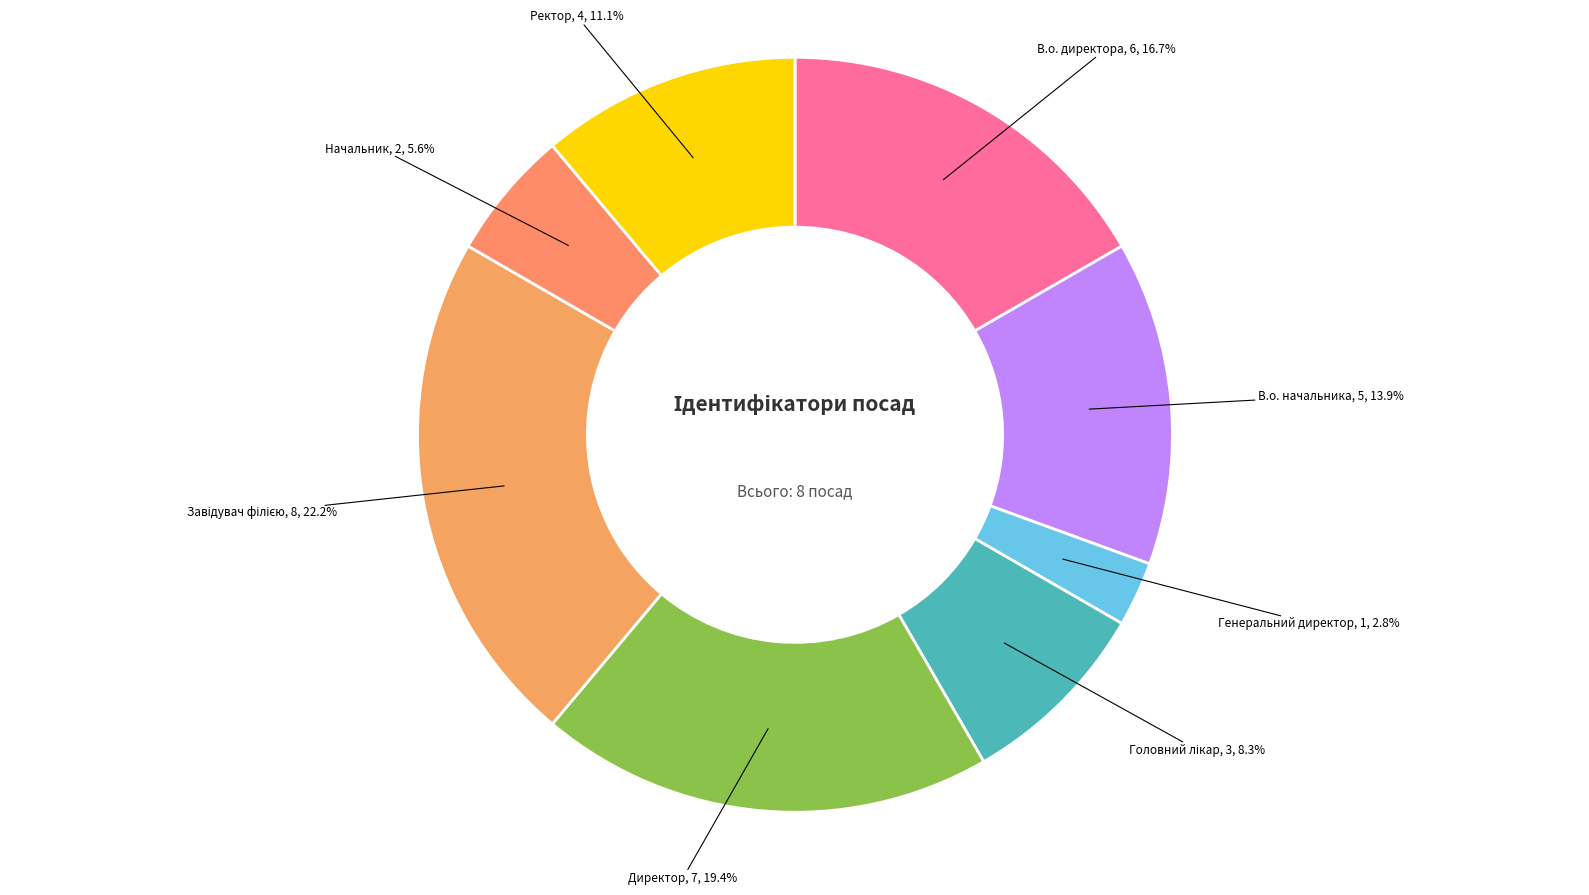

How many segments does this pie chart have?

8